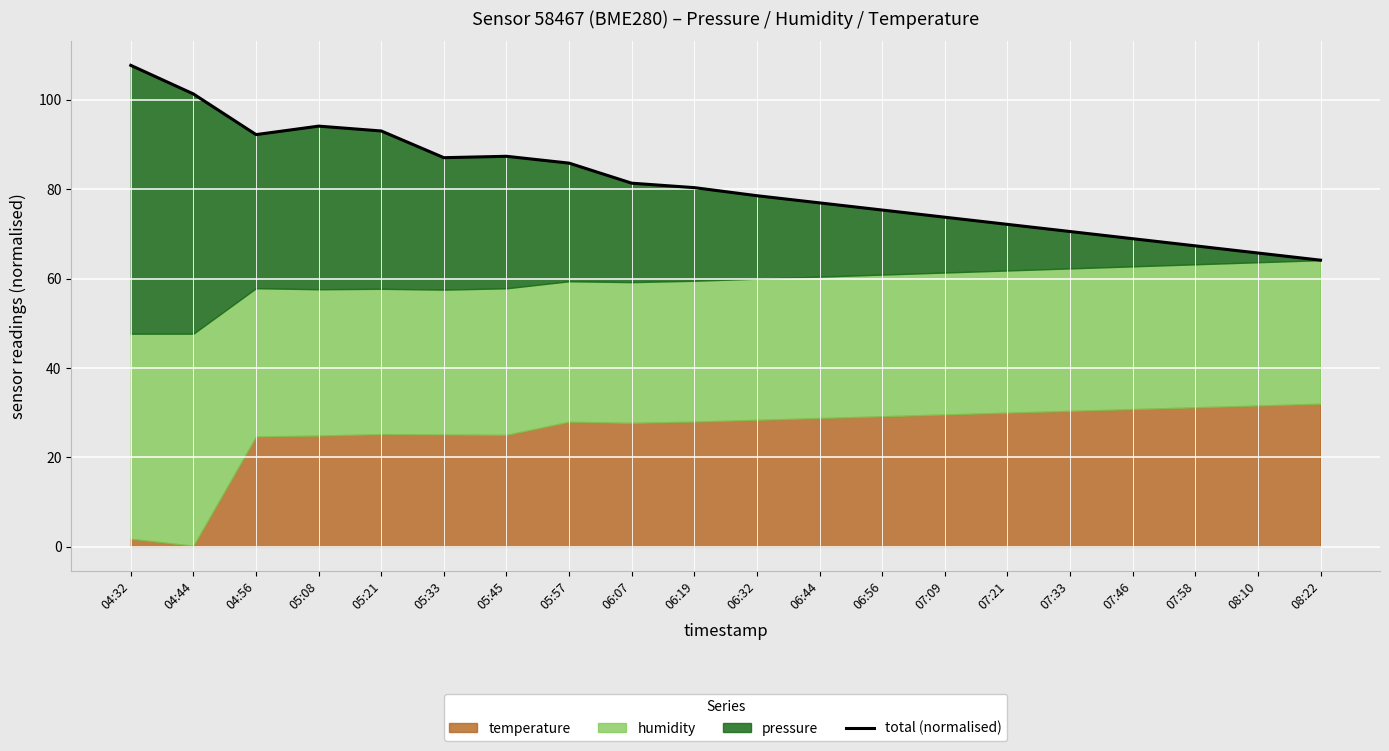

Between 05:21 and 07:09, which is larger?

05:21